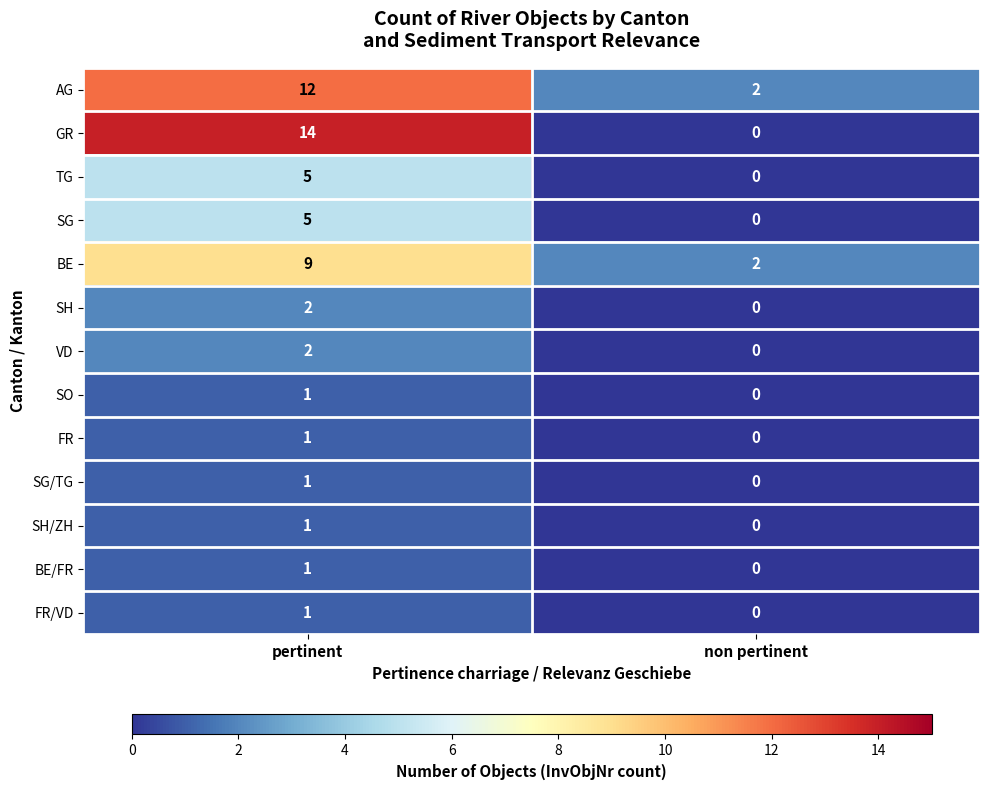

How many data points does each series have?

2